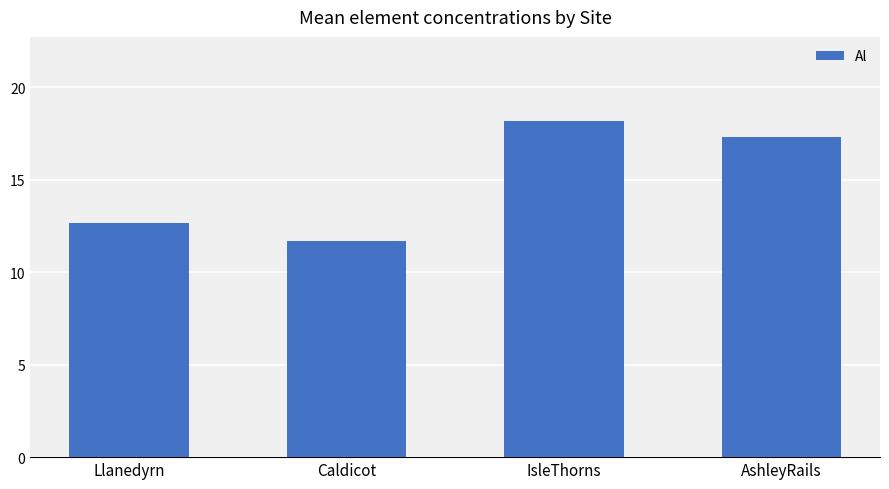

List the labels in order of value, largest first.

IsleThorns, AshleyRails, Llanedyrn, Caldicot